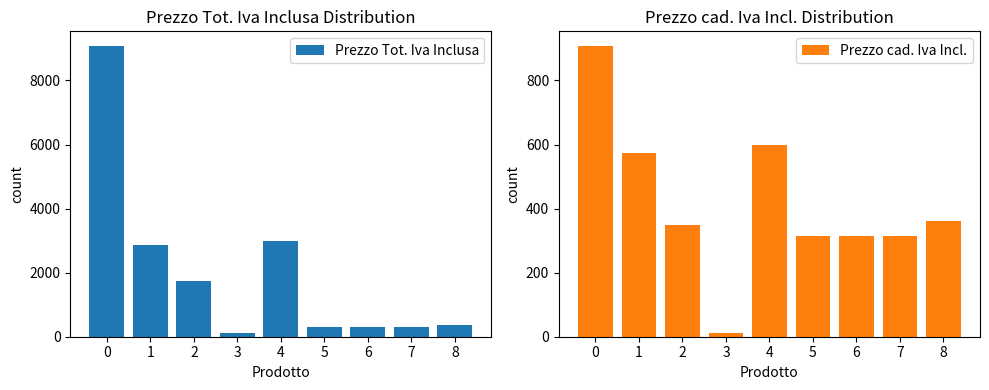

Between 2 and 7, which series saw the biggest shift?

Prezzo Tot. Iva Inclusa